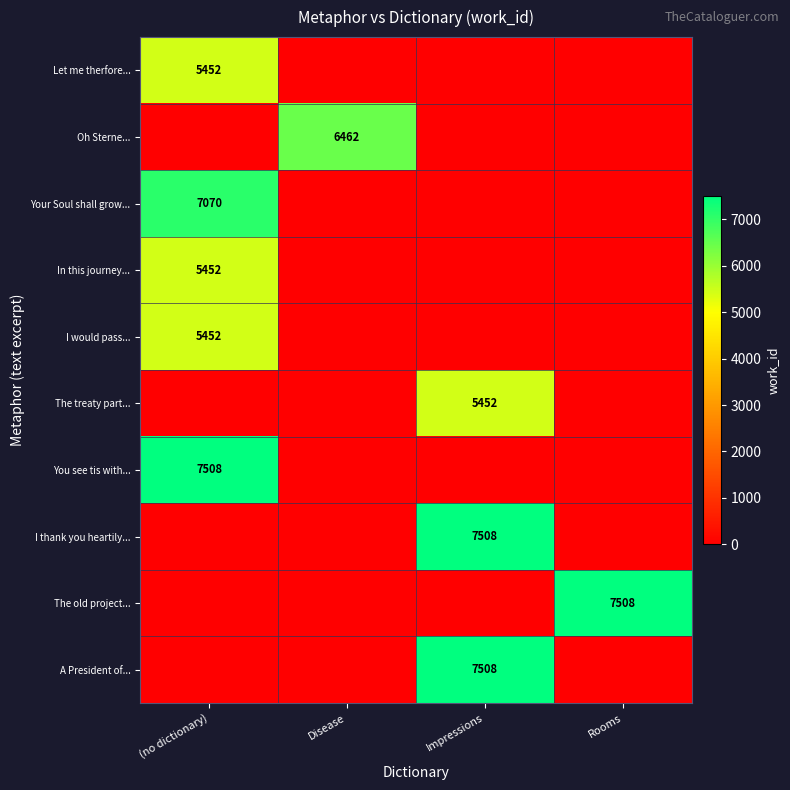

The You see tis with... series shows 7508 at (no dictionary). True or false?

True